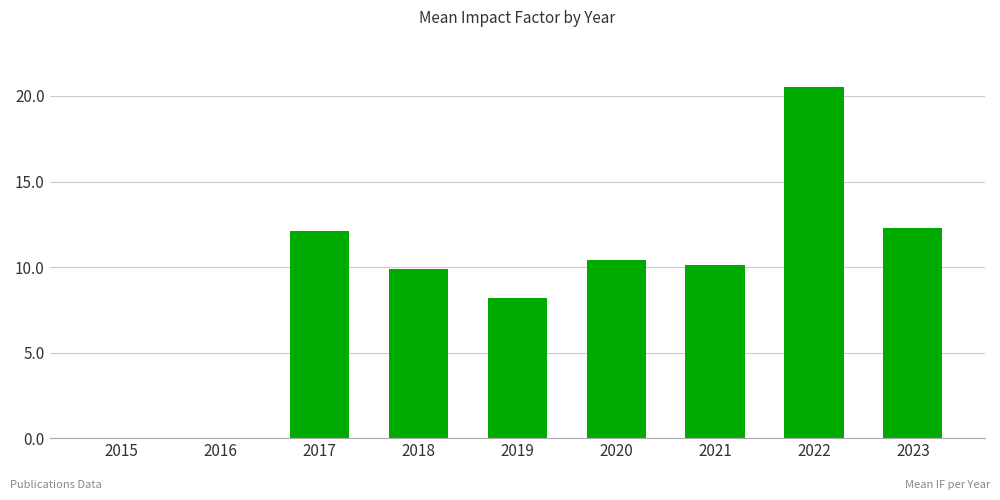

Read the value at 2018.

9.9